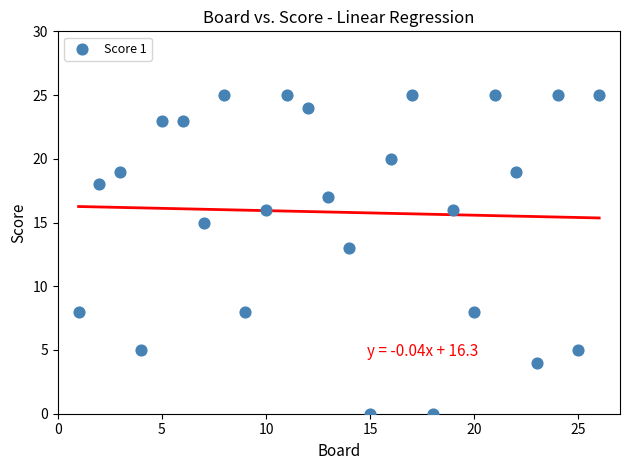

What is the range of Y values (max minus min)?

25